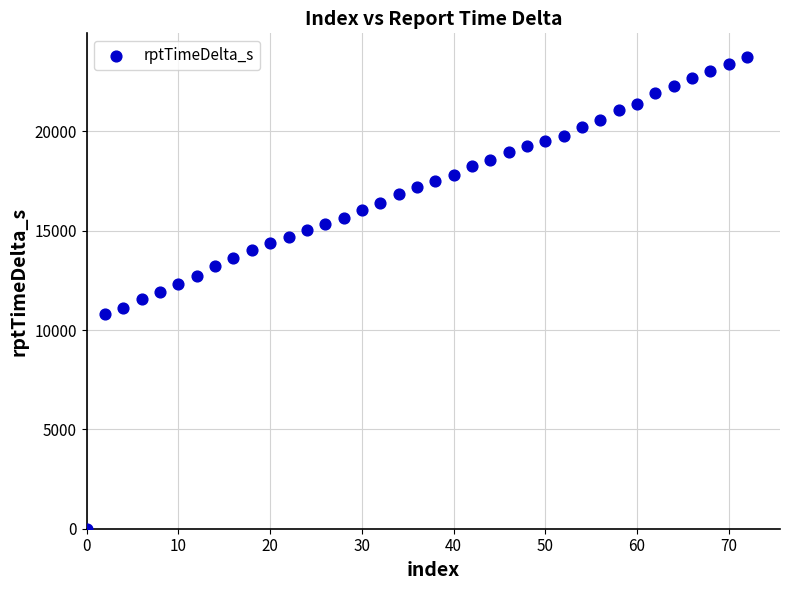

What is the range of Y values (max minus min)?

23745